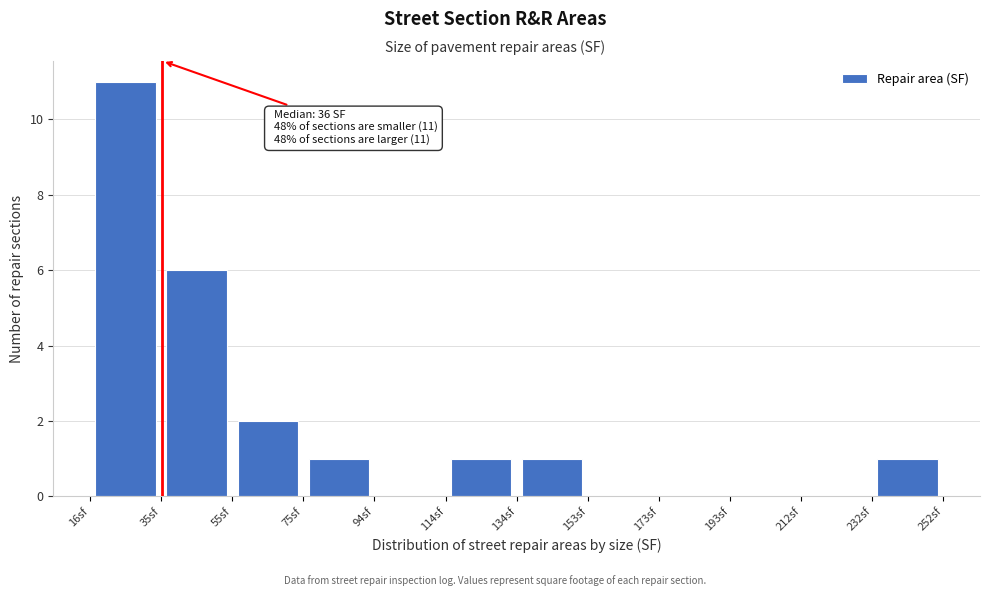

Over which range of the x-axis is the bar tallest?

16 to 36